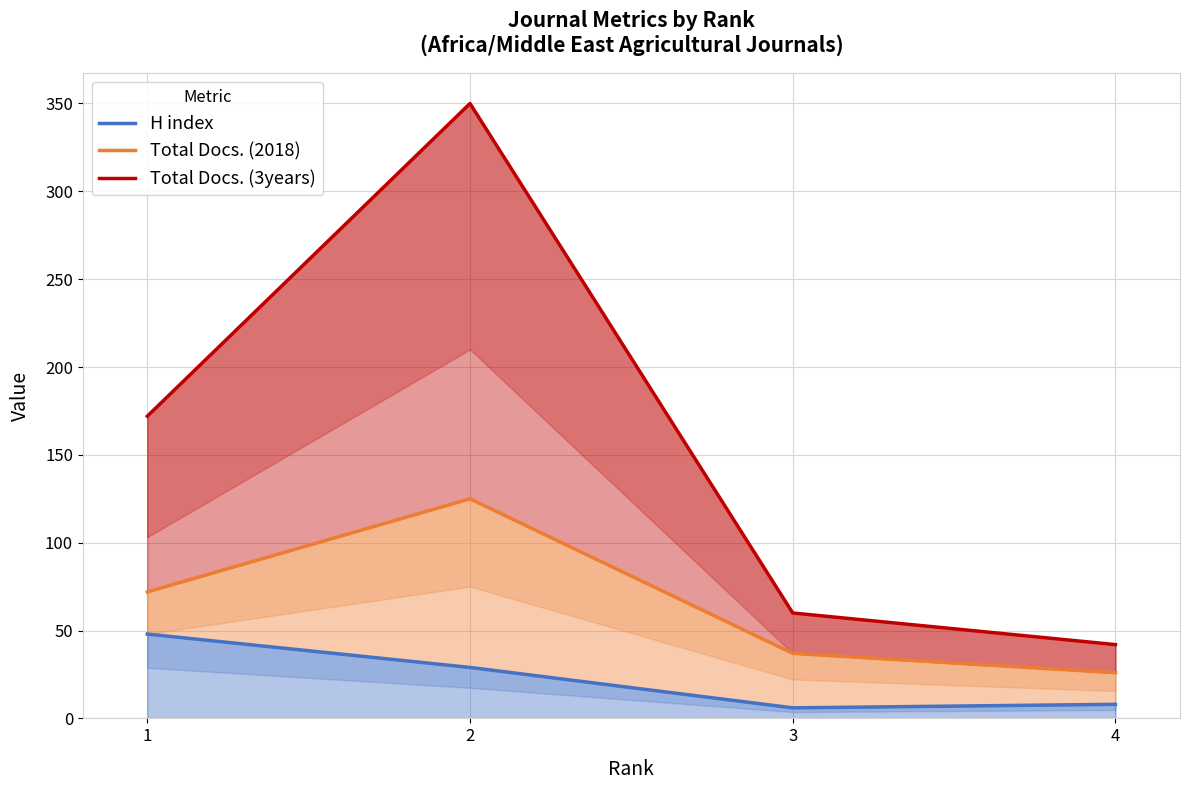

What is the value of the Total Docs. (2018) point at the 4th from the left?

26